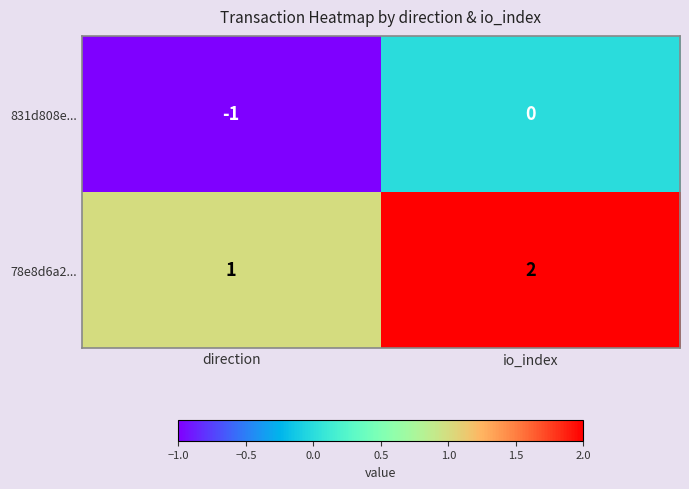

Which series has the largest total across all categories?

78e8d6a2...